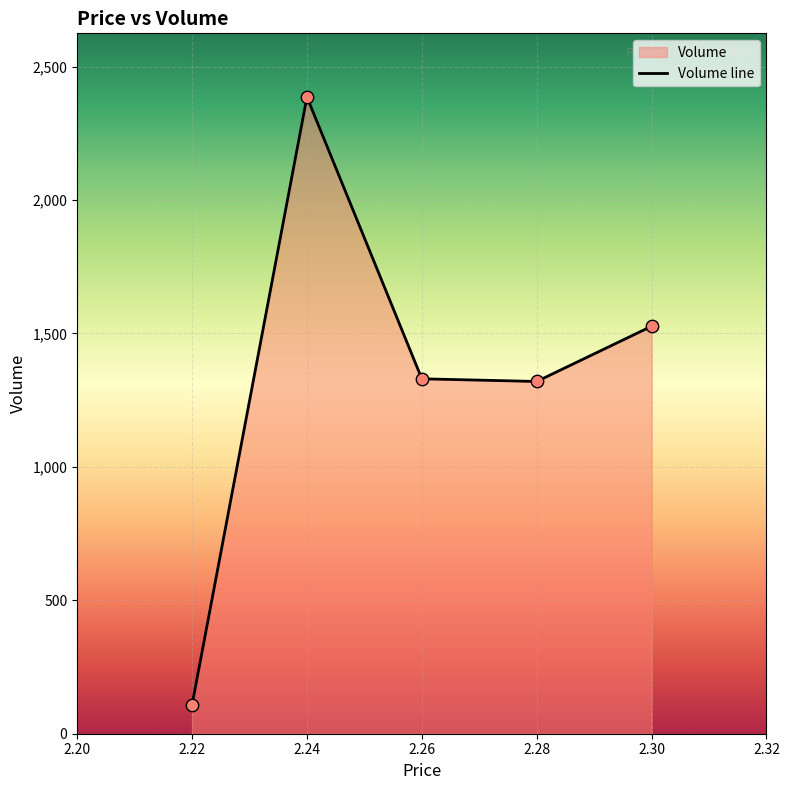

What is the change in value from 2.22 to 2.24?

+2278